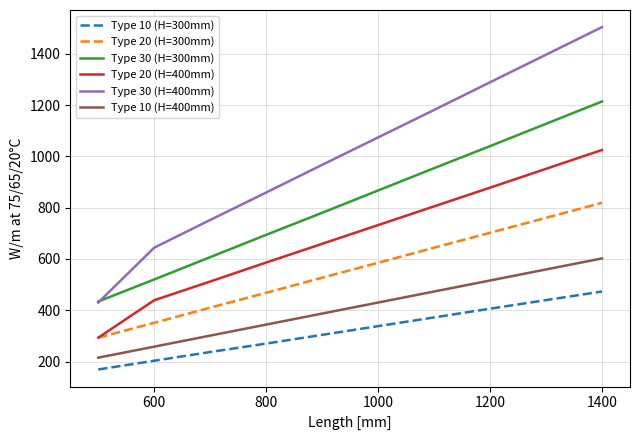

Which series has the widest spread of values?

Type 30 (H=400mm)